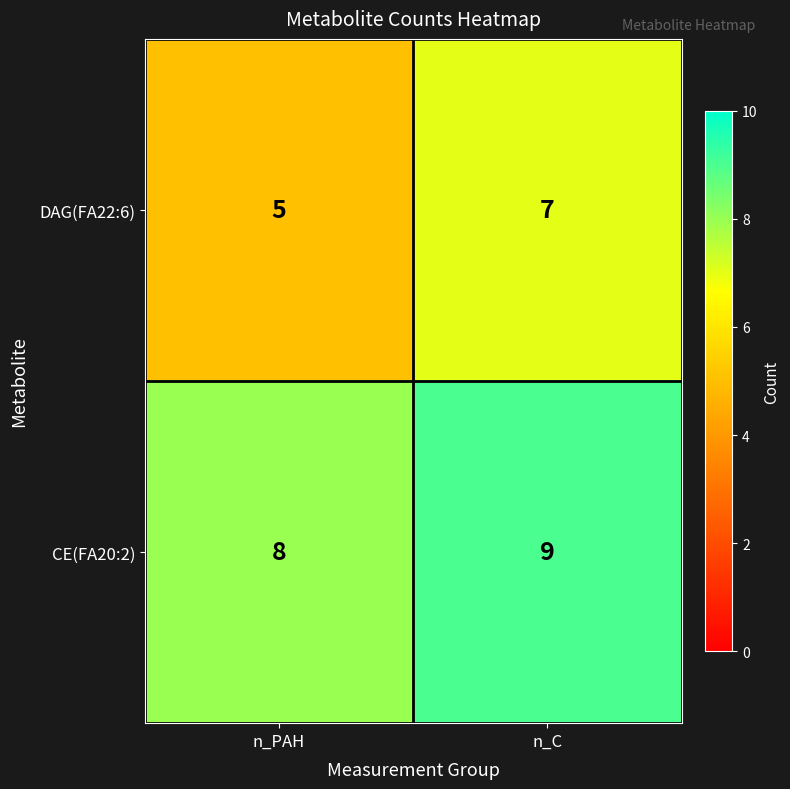

Count the number of data series in this chart.

2